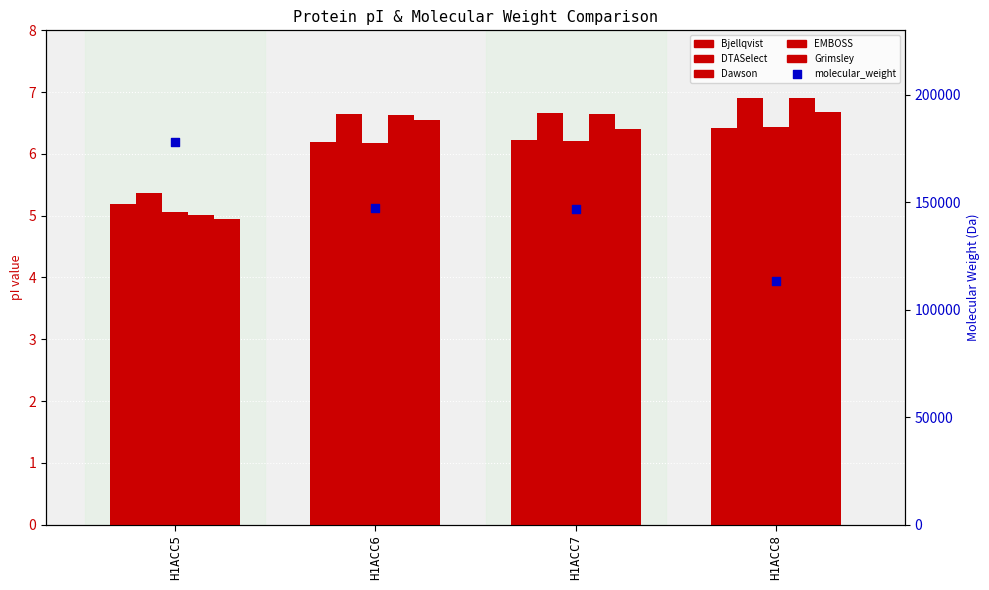

Which series has the largest Y range (max minus min)?

molecular_weight